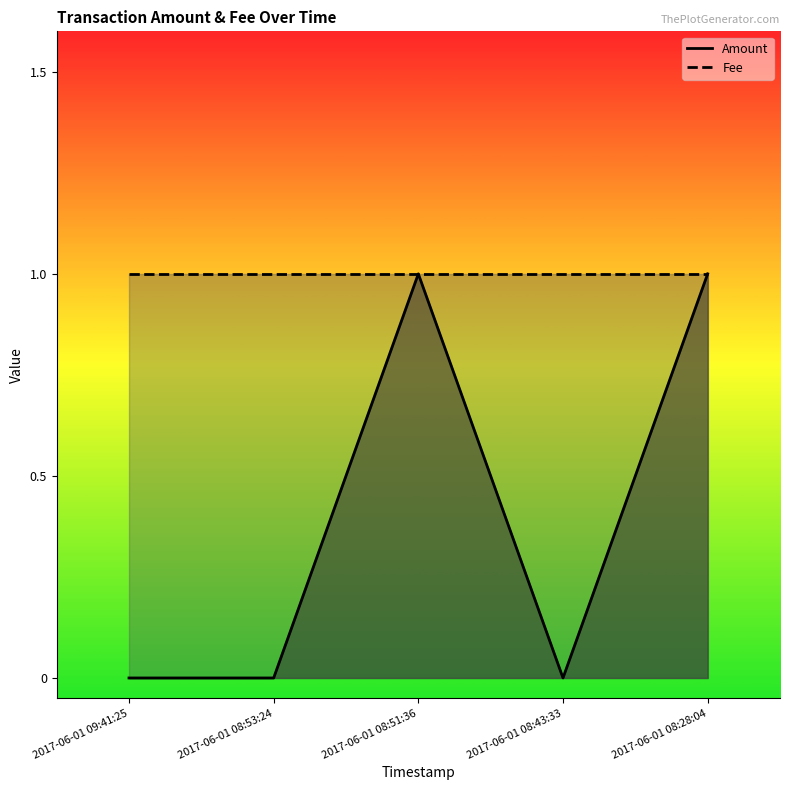

Read the value at 2017-06-01 08:28:04.

1